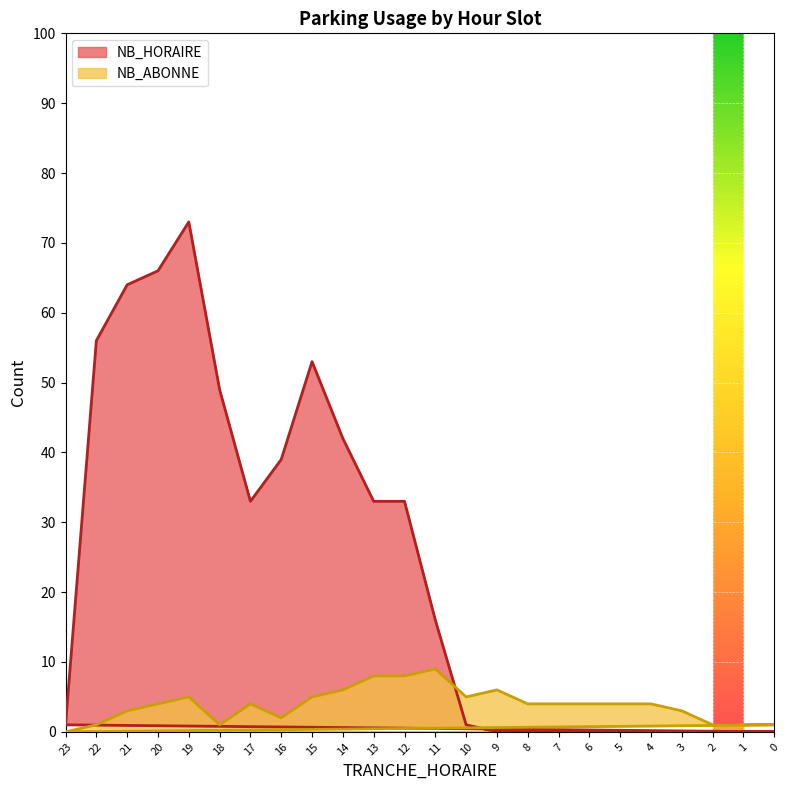

At how many categories does at least one series exceed 2?

20